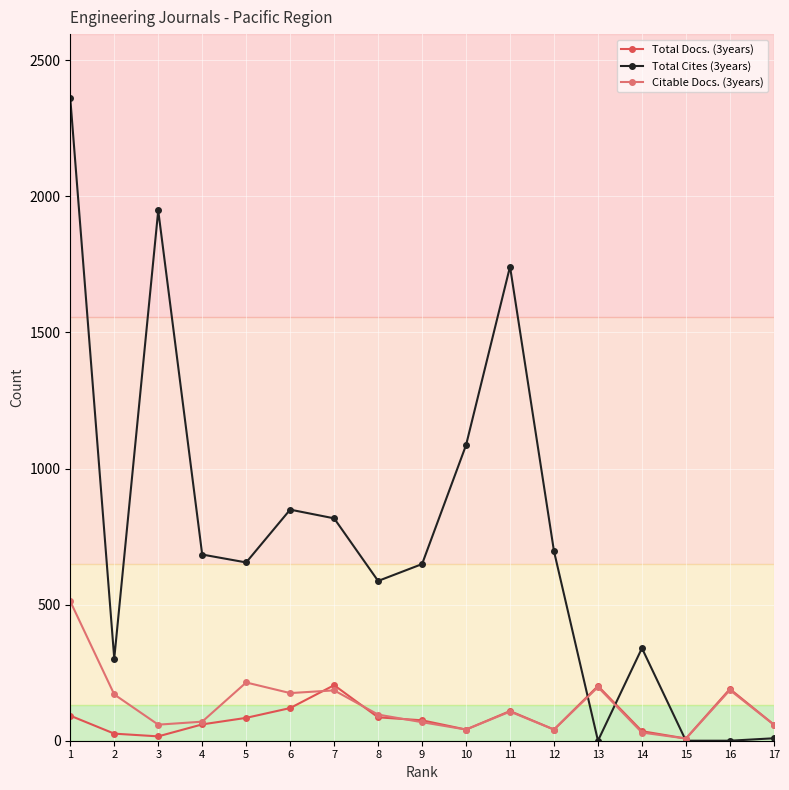

What are all the series names shown in the legend?

Total Docs. (3years), Total Cites (3years), Citable Docs. (3years)